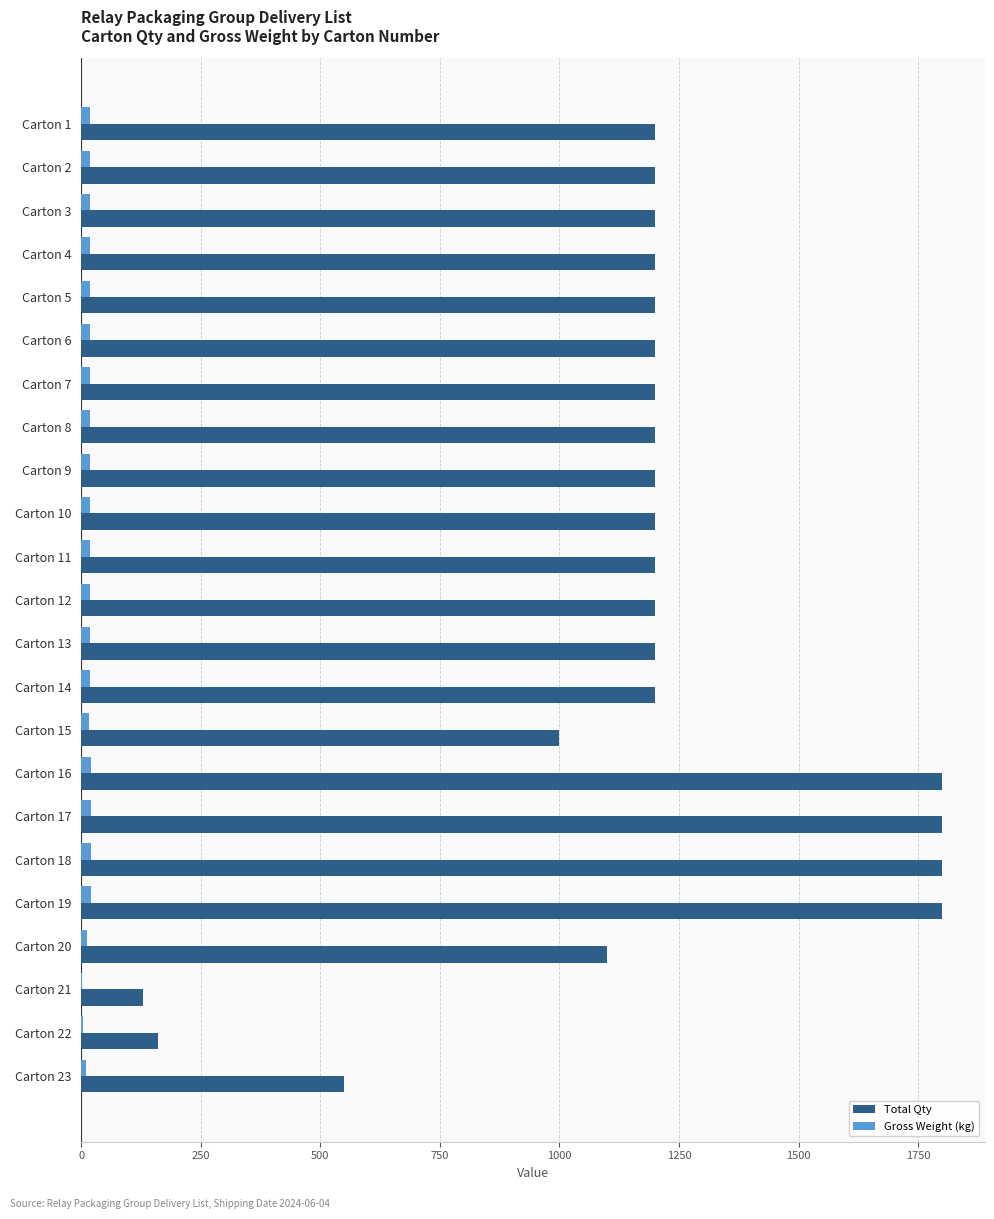

What is the average value of the Gross Weight (kg) series?

17.1